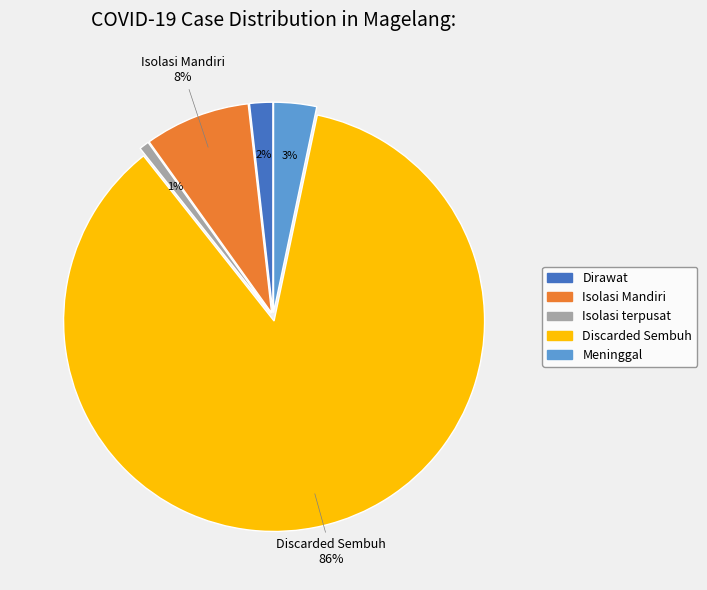

What percentage is the Isolasi terpusat slice, to the nearest percent?

1%